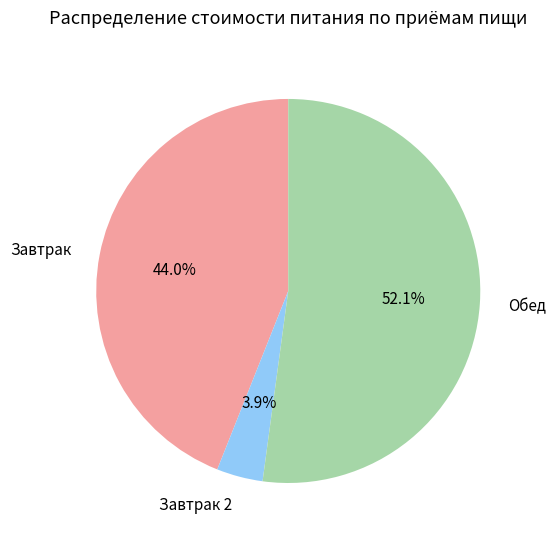

To the nearest percent, what is the average slice percentage?

33%